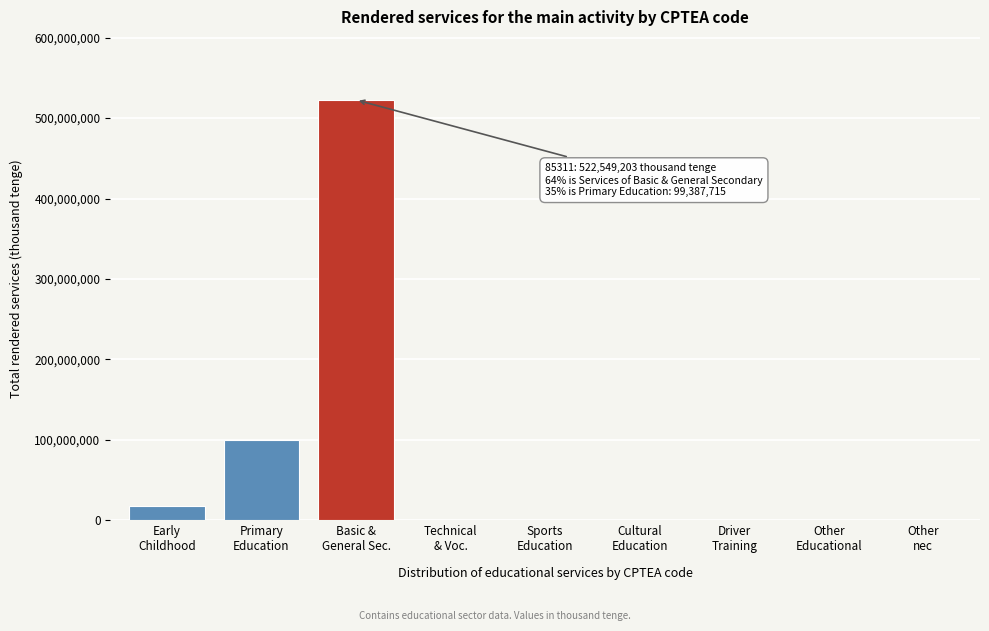

What is the sum of all values?

640984067